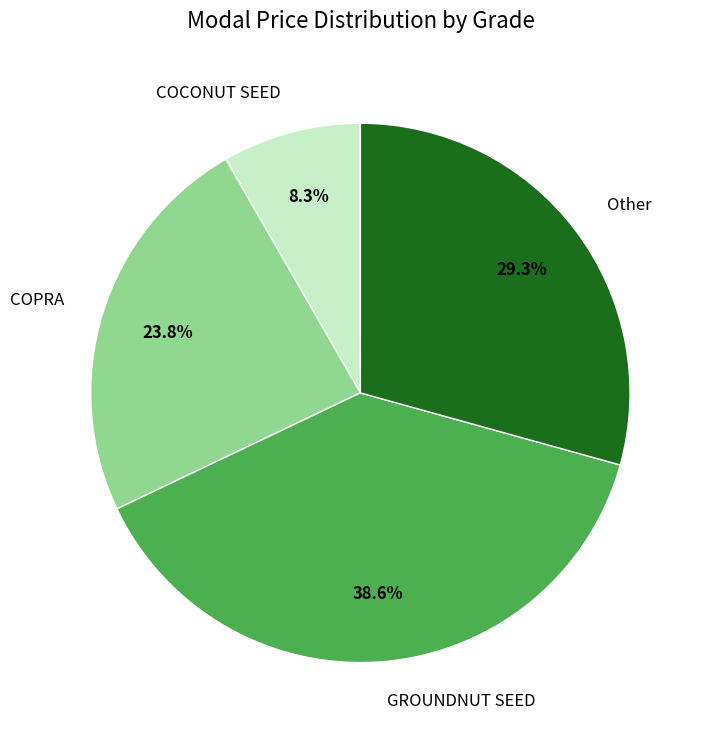

Does any single category account for the majority?

No